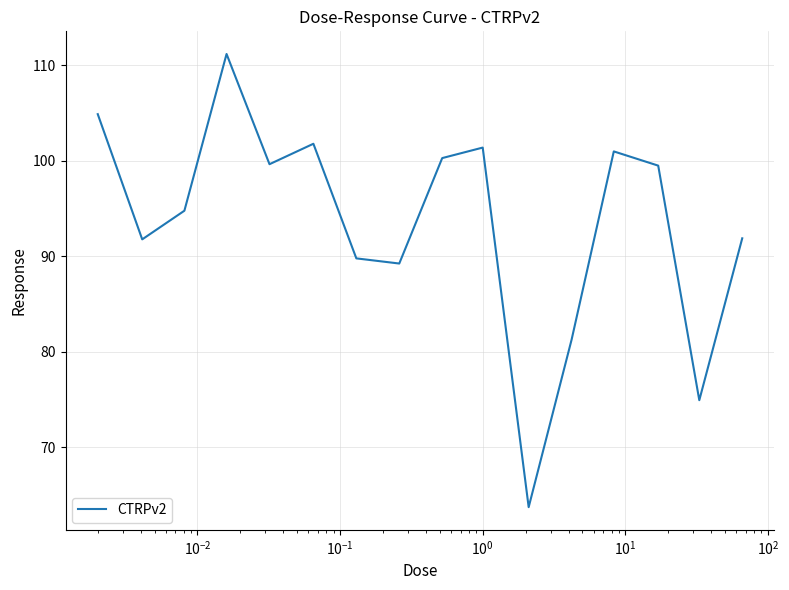

What is the minimum value shown in the chart?

63.8